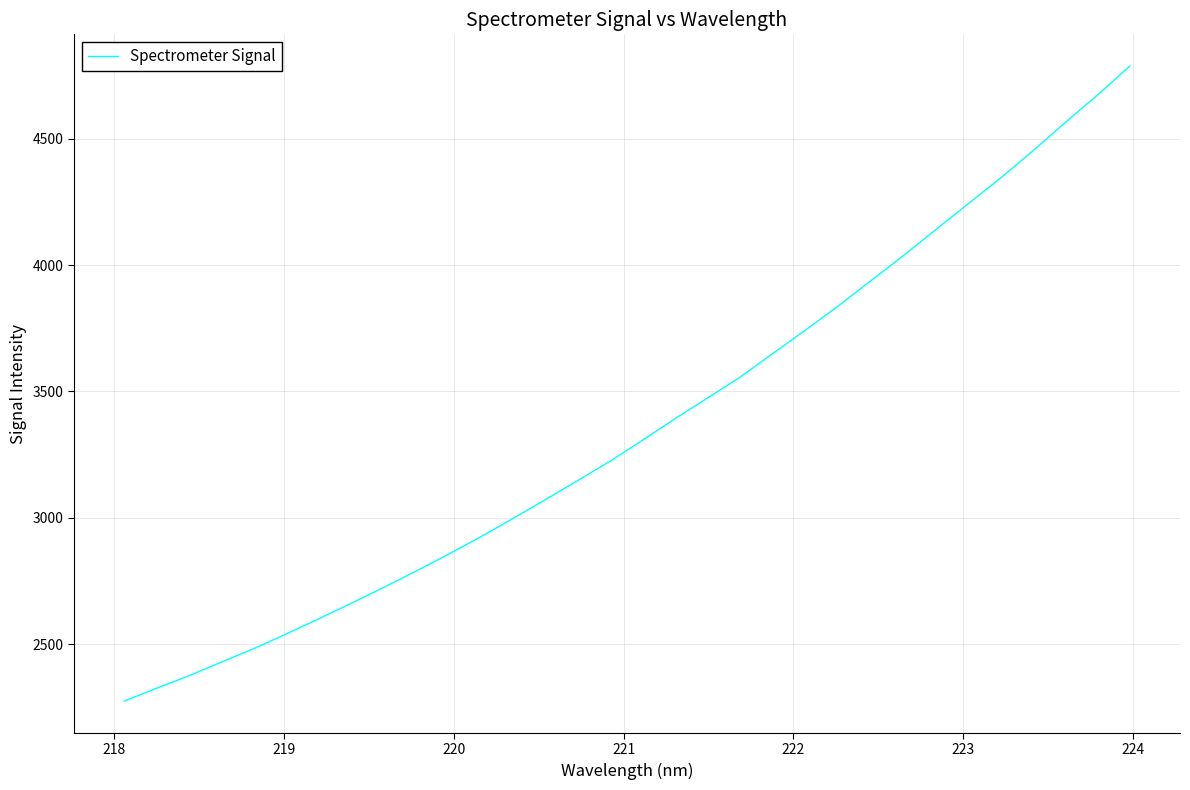

What is the difference between the maximum and minimum values?

2513.5